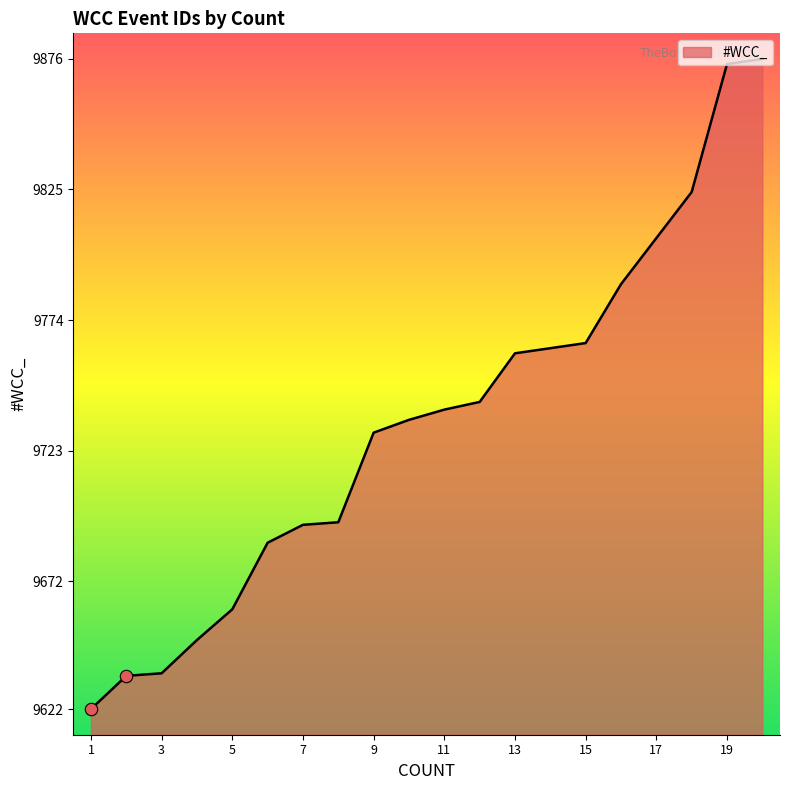

What is the difference between the maximum and minimum values?

254